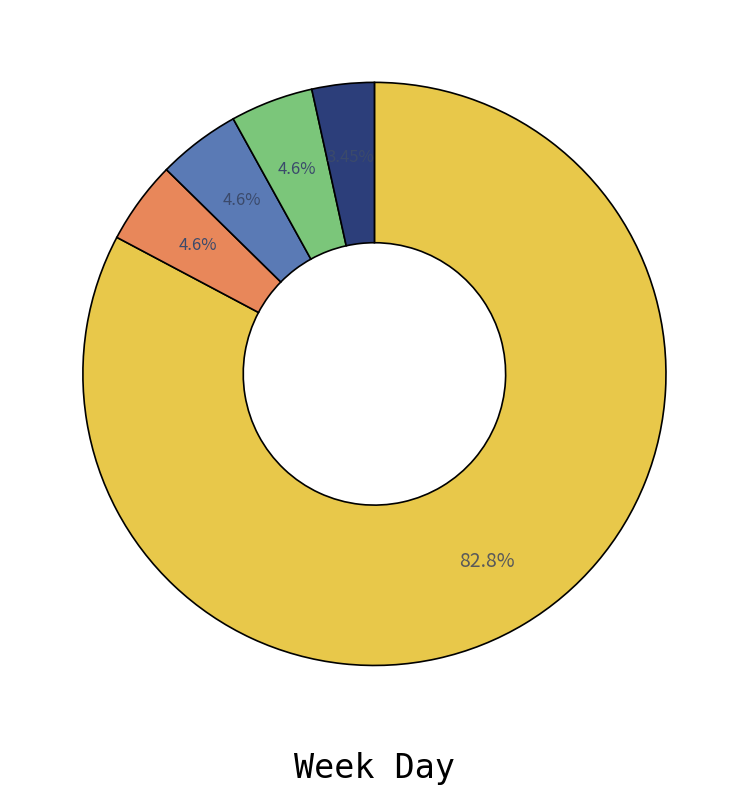

Is there any slice that represents more than half of the pie?

Yes